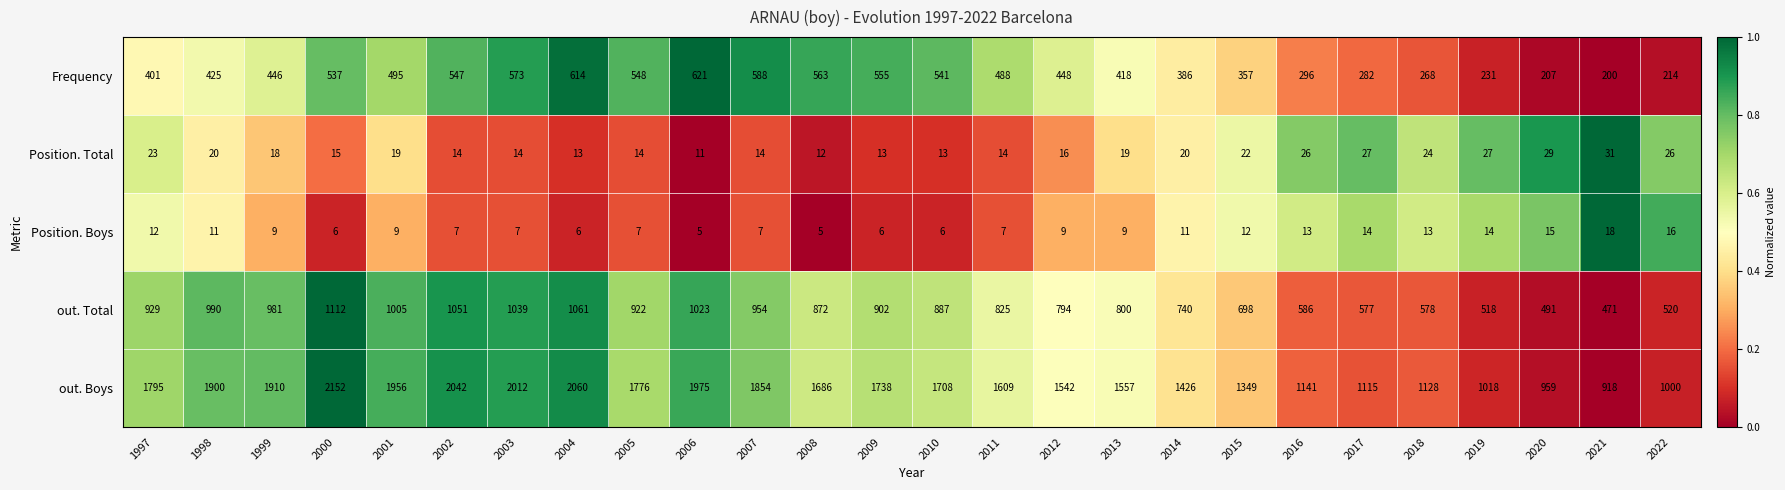

What is the sum of the out. Boys values at 2022 and 2014?

2426